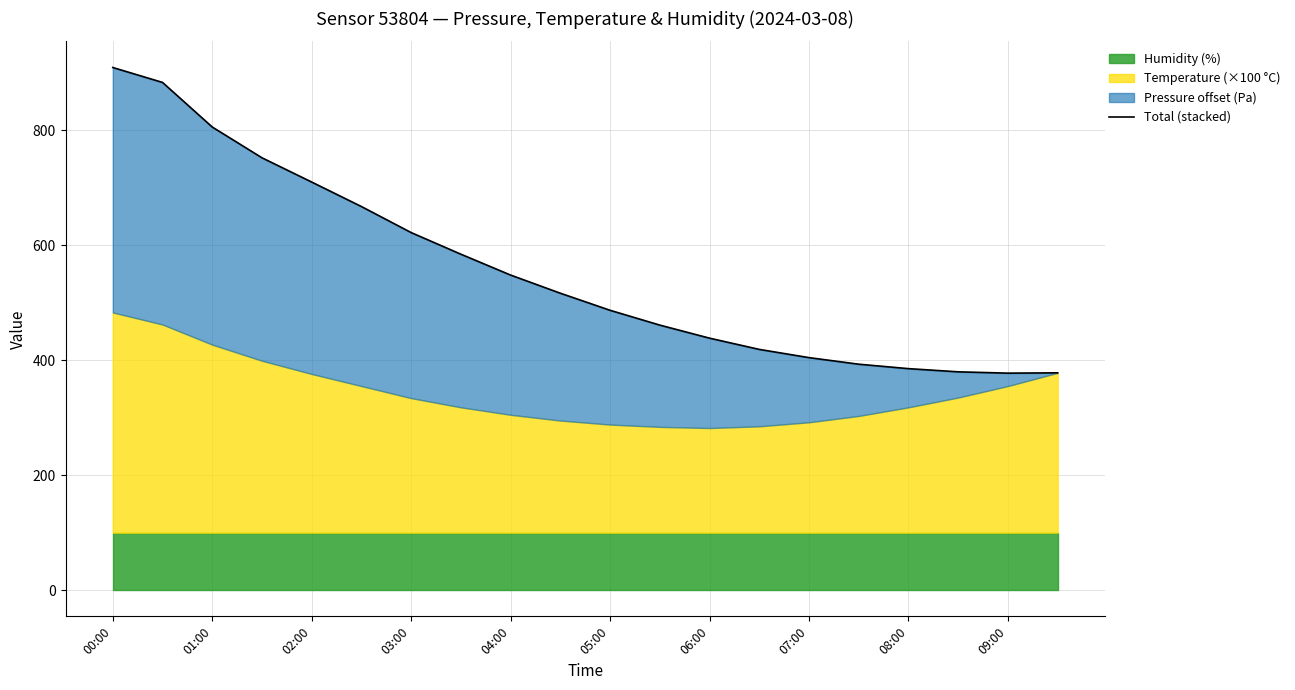

Reading right to left, what are all the values shown in this chart?

378.0	377.4	379.8	385.3	393.0	404.4	418.8	438.3	461.0	486.8	516.4	548.0	584.3	621.9	667.2	709.8	751.9	805.5	883.0	909.0